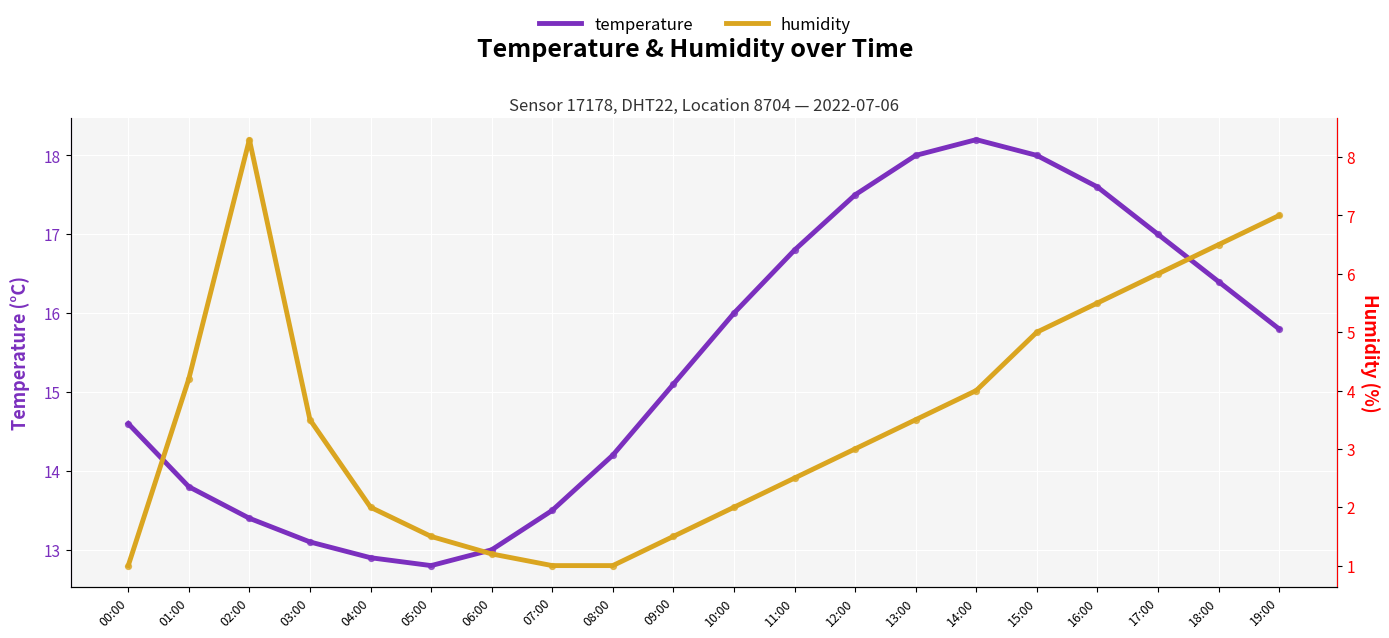

Which series has the widest spread of Y values?

humidity